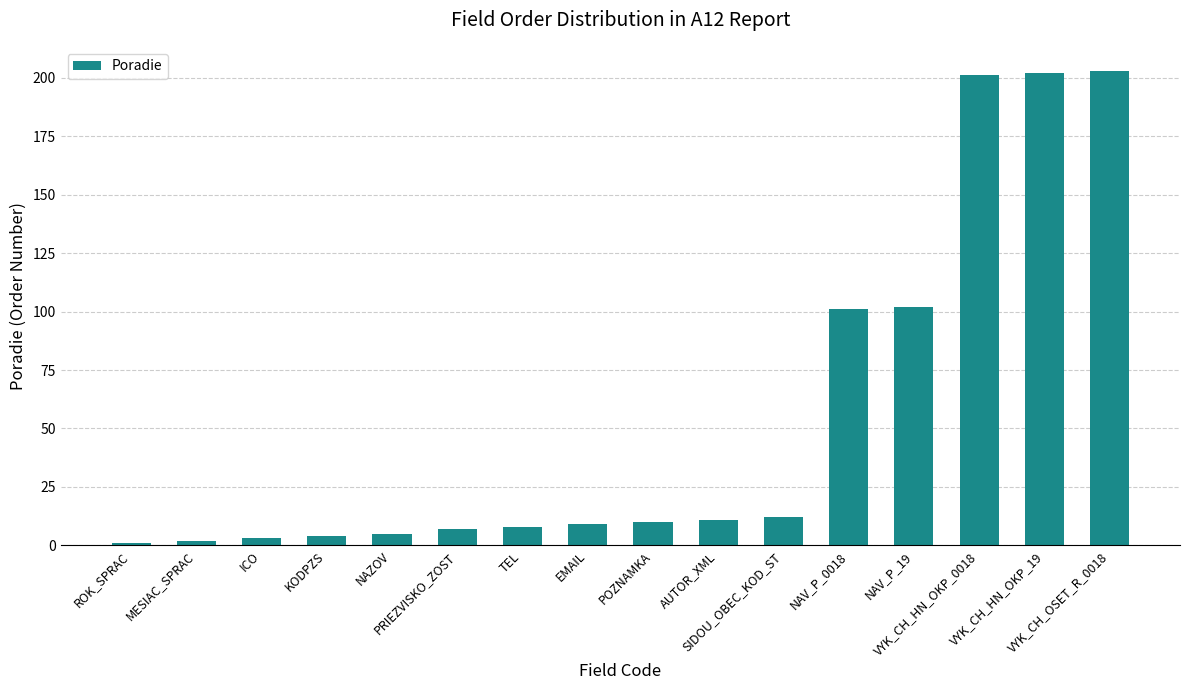

What is the average value?

55